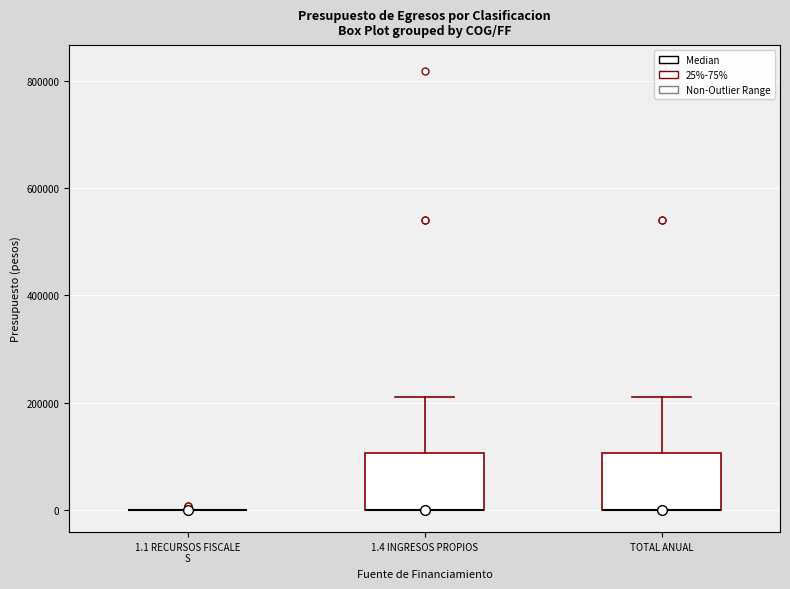

Where is the lower edge of the box for 1.4 INGRESOS PROPIOS on the y-axis? The values are not printed on the chart, so give them approximately, as read against the axis.

0